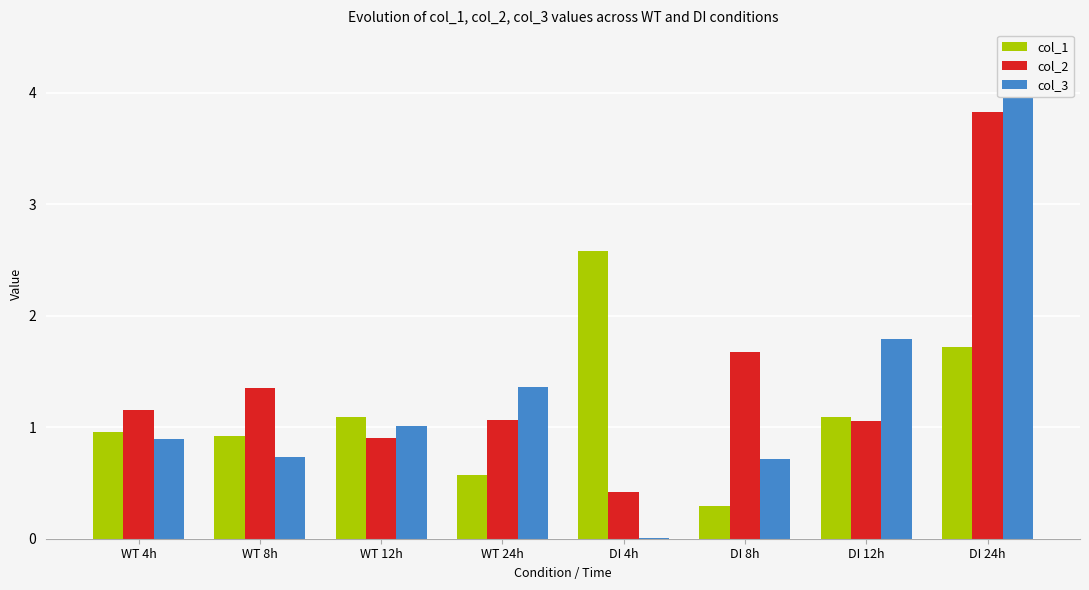

What are all the series names shown in the legend?

col_1, col_2, col_3